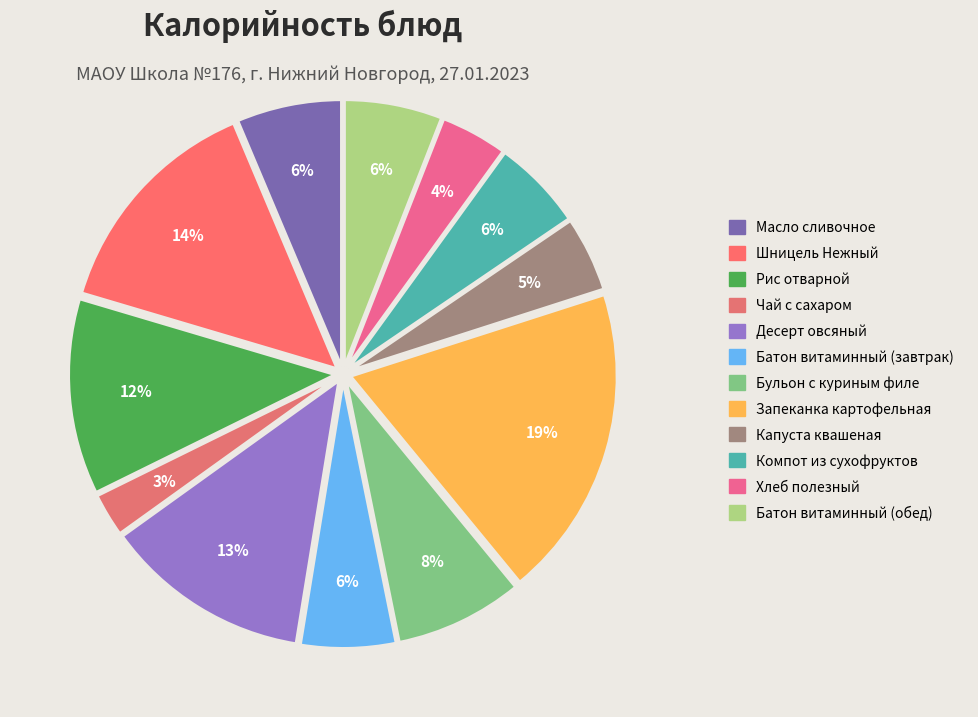

What percentage is the Рис отварной slice, to the nearest percent?

12%